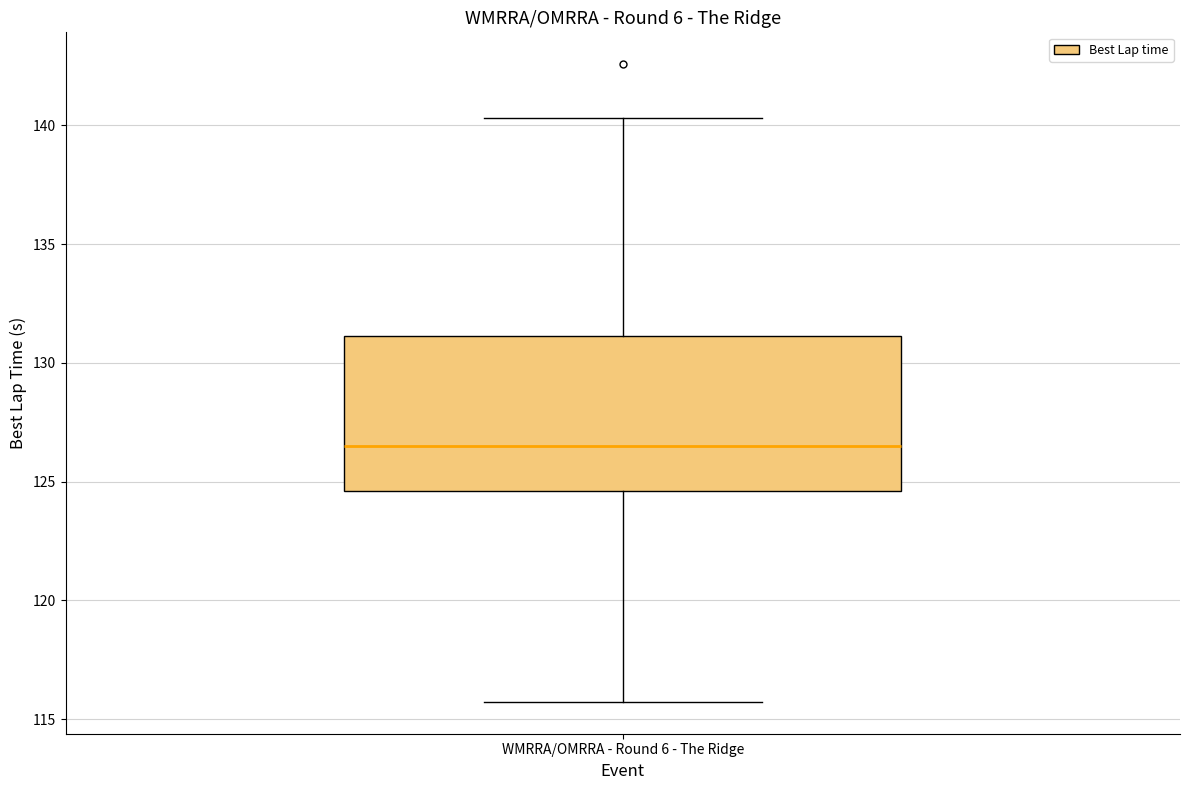

Transcribe this box plot: give where the median line is, the range the box spans, and where the two whiskers end, as read against the y-axis. The values are not printed on the chart, so give them approximately, as read against the axis.

median 126.5, box 124.5 to 131.0, whiskers 115.5 to 140.5